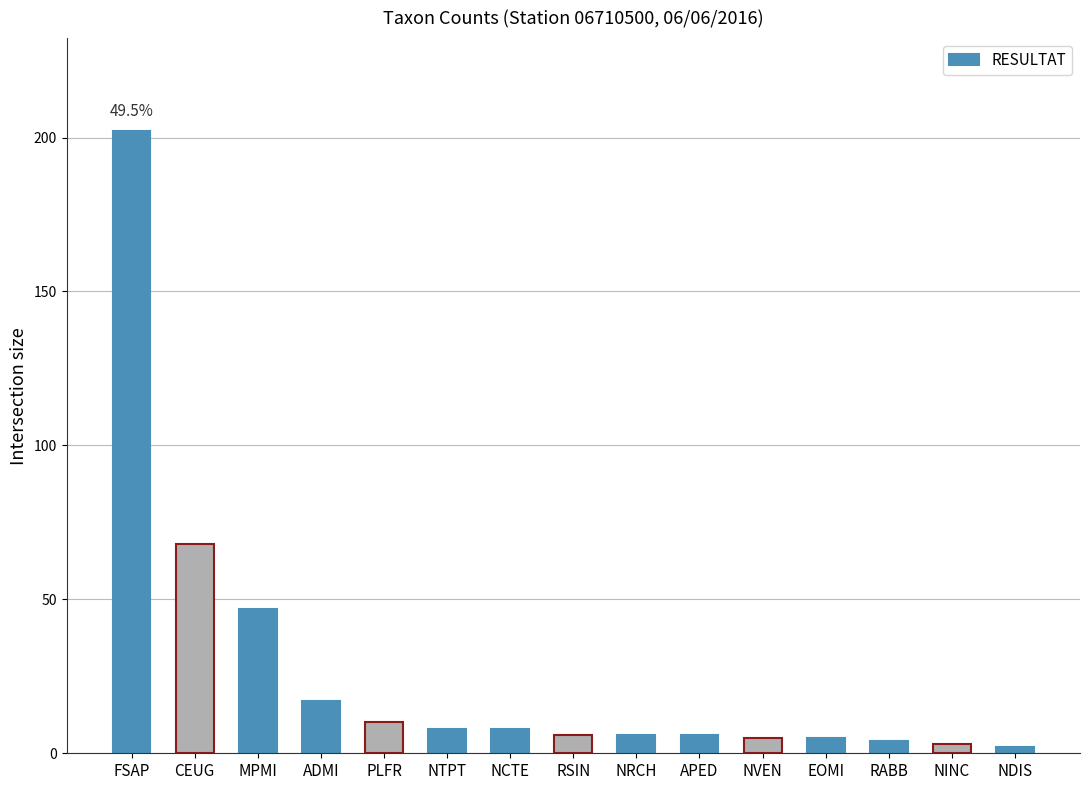

What is the difference between the maximum and second lowest values?

199